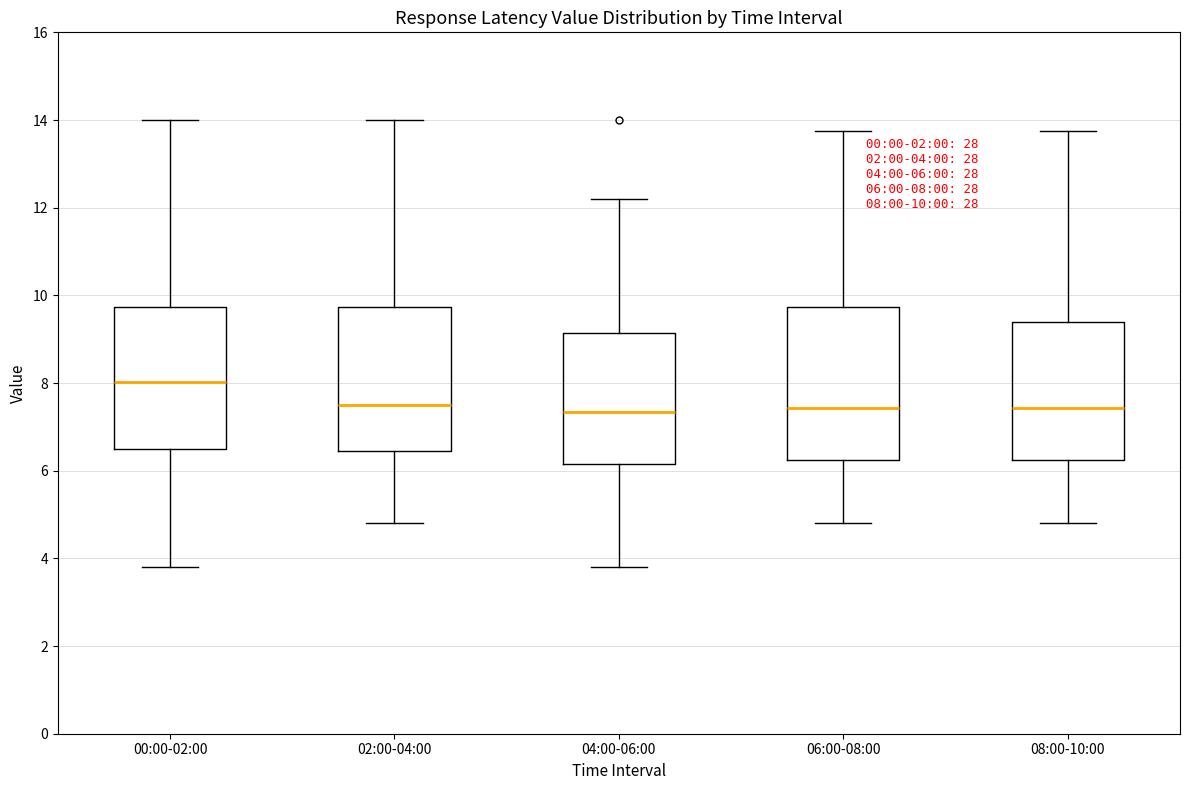

Comparing the boxes themselves (not the whiskers), which one is the tallest?

06:00-08:00